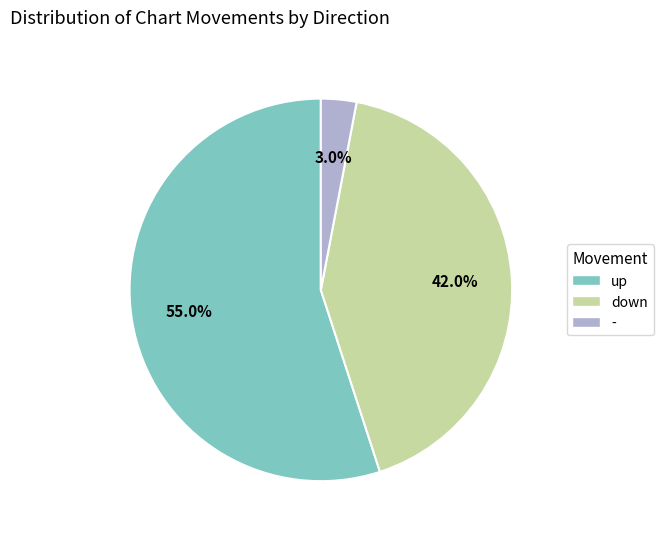

Rank the categories by value from lowest to highest.

-, down, up